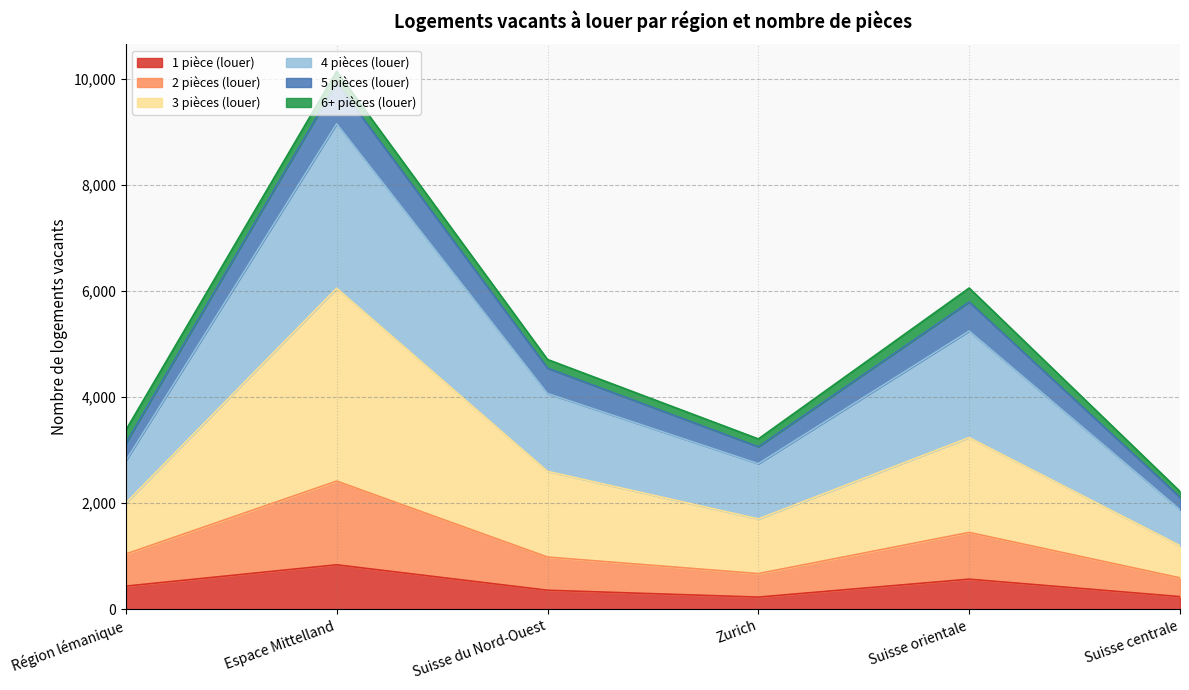

What are all the series names shown in the legend?

1 pièce (louer), 2 pièces (louer), 3 pièces (louer), 4 pièces (louer), 5 pièces (louer), 6+ pièces (louer)